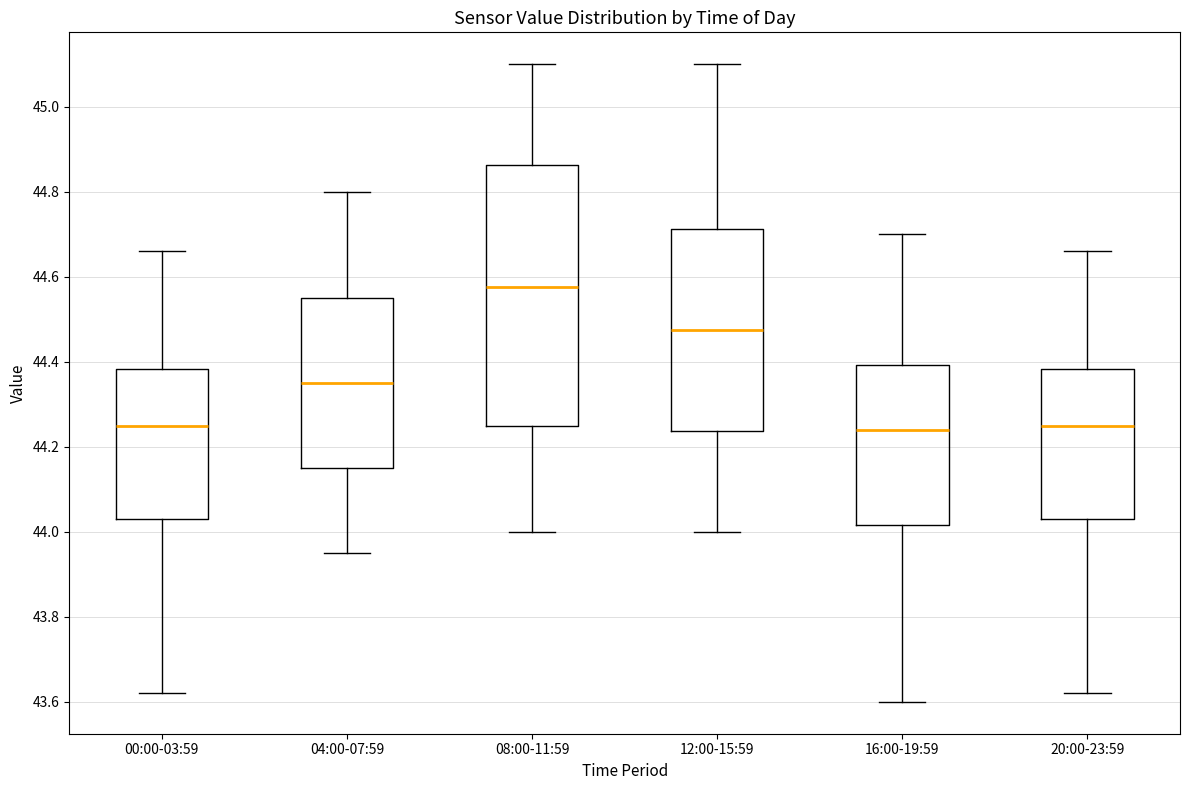

Reading left to right, read every box against the y-axis: the position of its median line, the range the box covers, and the ends of its whiskers. The values are not printed on the chart, so give them approximately, as read against the axis.

00:00-03:59: median 44.26, box 44.04 to 44.38, whiskers 43.62 to 44.66
04:00-07:59: median 44.36, box 44.16 to 44.56, whiskers 43.96 to 44.80
08:00-11:59: median 44.58, box 44.26 to 44.86, whiskers 44.00 to 45.10
12:00-15:59: median 44.48, box 44.24 to 44.72, whiskers 44.00 to 45.10
16:00-19:59: median 44.24, box 44.02 to 44.40, whiskers 43.60 to 44.70
20:00-23:59: median 44.26, box 44.04 to 44.38, whiskers 43.62 to 44.66